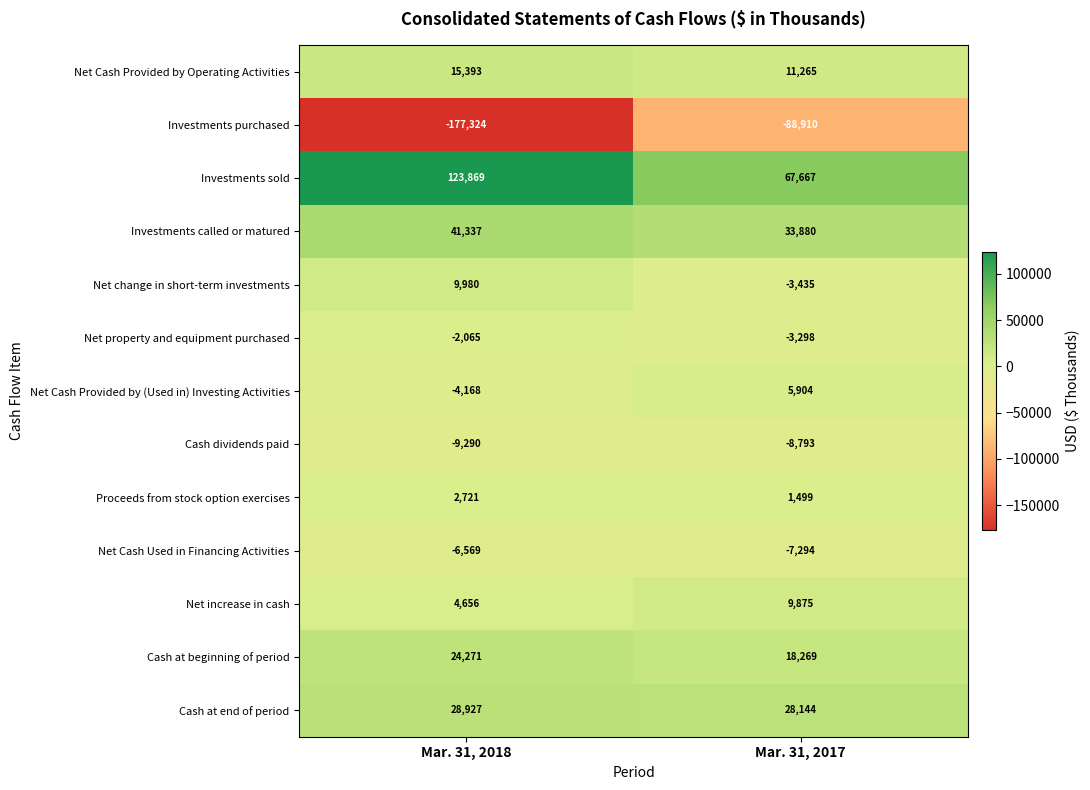

What is the average value of the Net Cash Provided by (Used in) Investing Activities series?

868